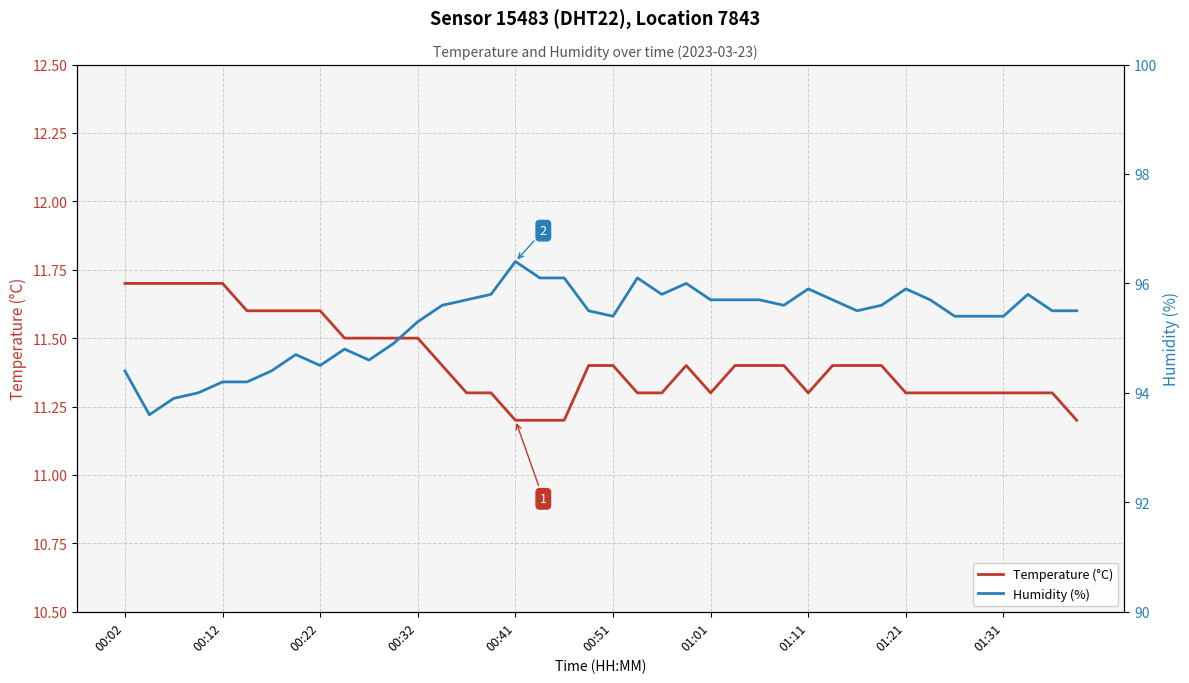

True or false: Temperature (°C) has a value of 11.7 at 00:02.

True